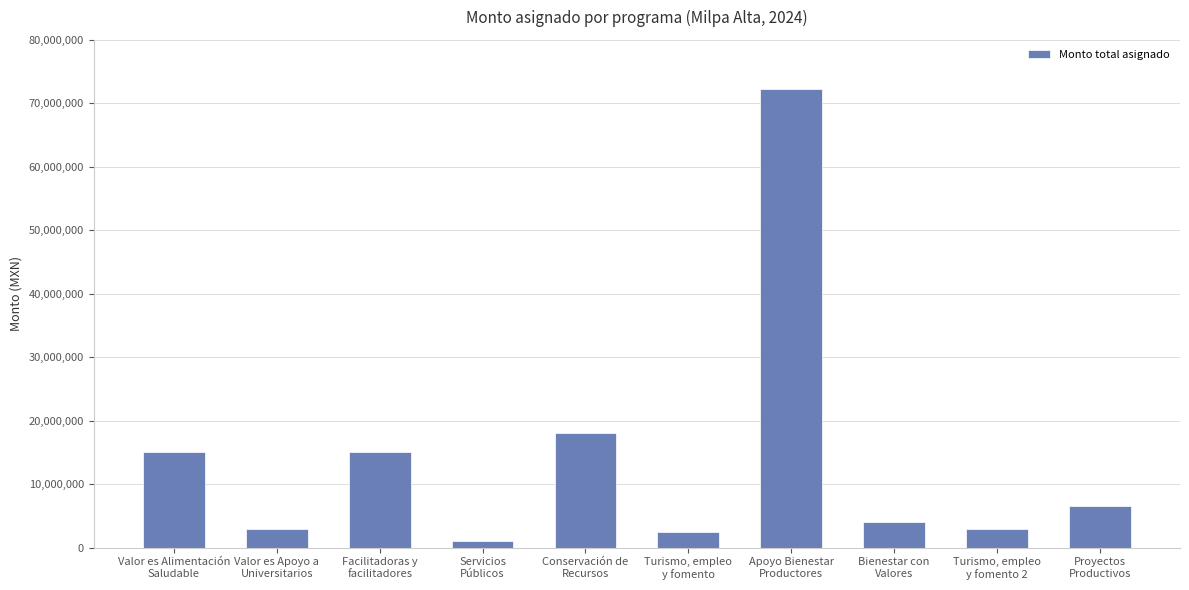

The value at Bienestar con
Valores is 4000000. True or false?

True